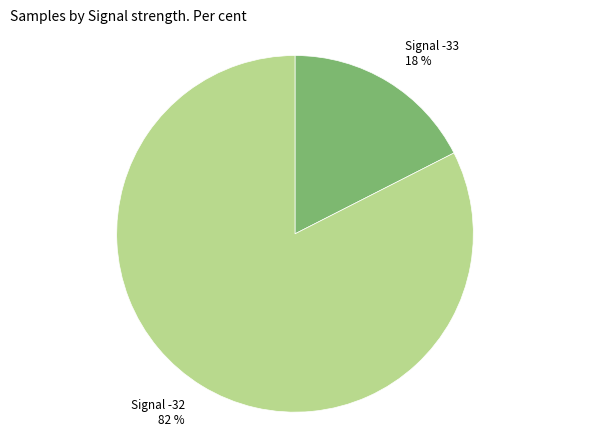

To the nearest percent, what is the average slice percentage?

50%